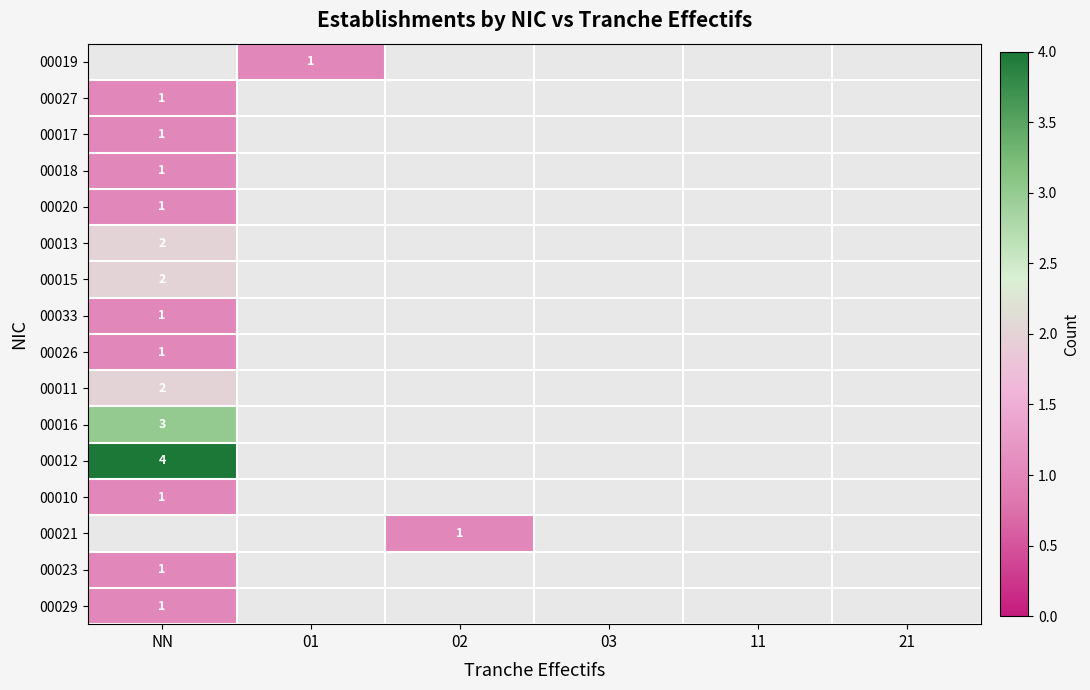

List the series in order of their peak value, lowest first.

00033, 00026, 00019, 00027, 00017, 00018, 00020, 00010, 00023, 00029, 00013, 00015, 00011, 00016, 00012, 00021